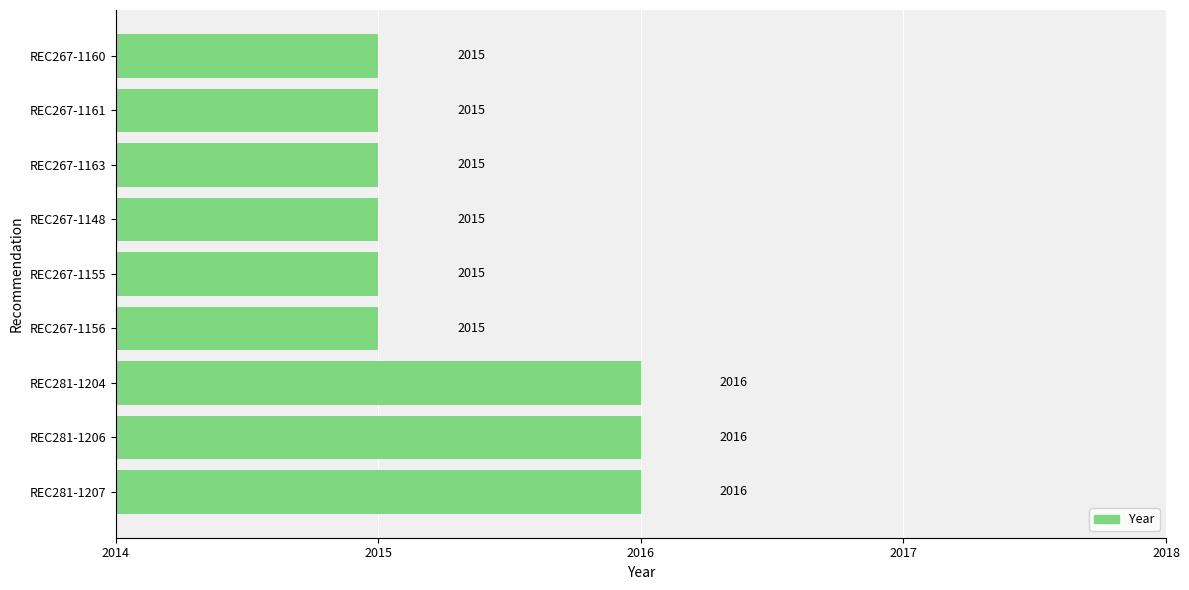

What is the difference between the maximum and second lowest values?

1